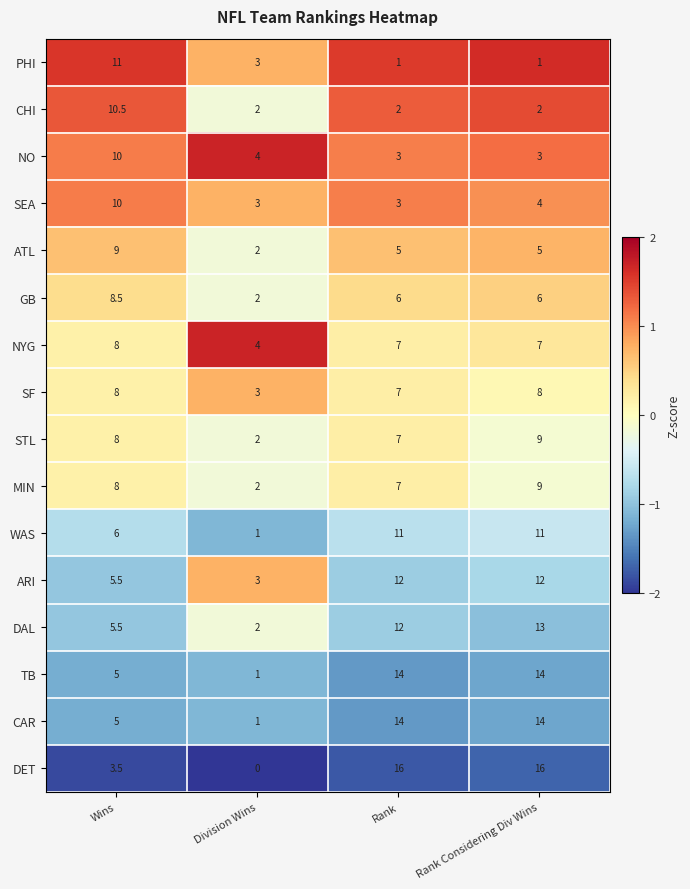

At which category does the chart reach its minimum across all series?

Division Wins